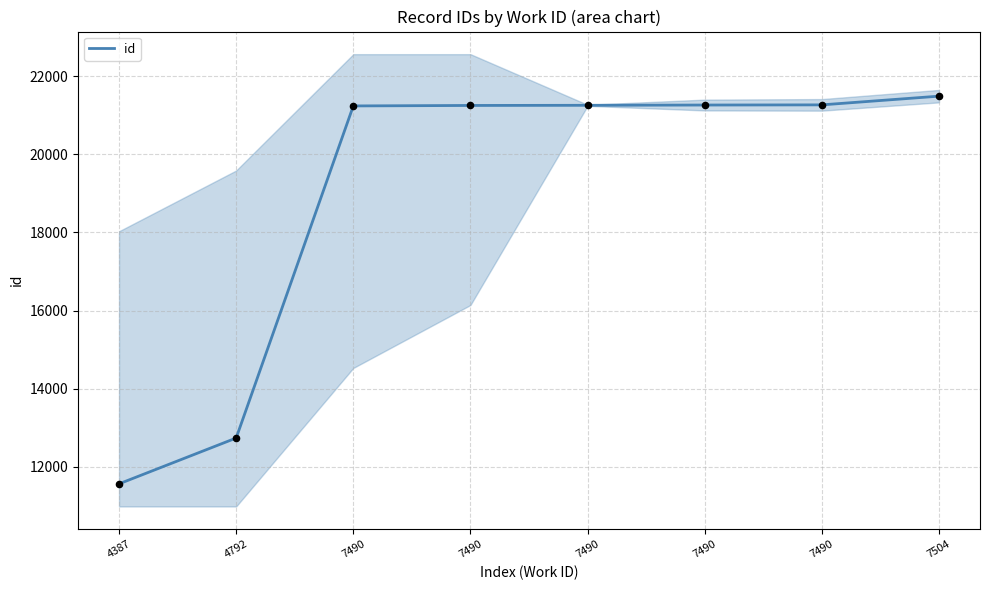

Between 7490 and 4792, which is larger?

7490